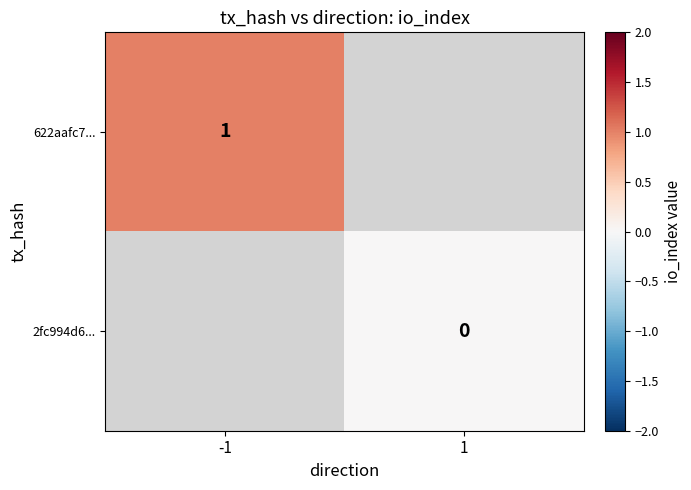

The 622aafc7... series shows 1 at -1. True or false?

True